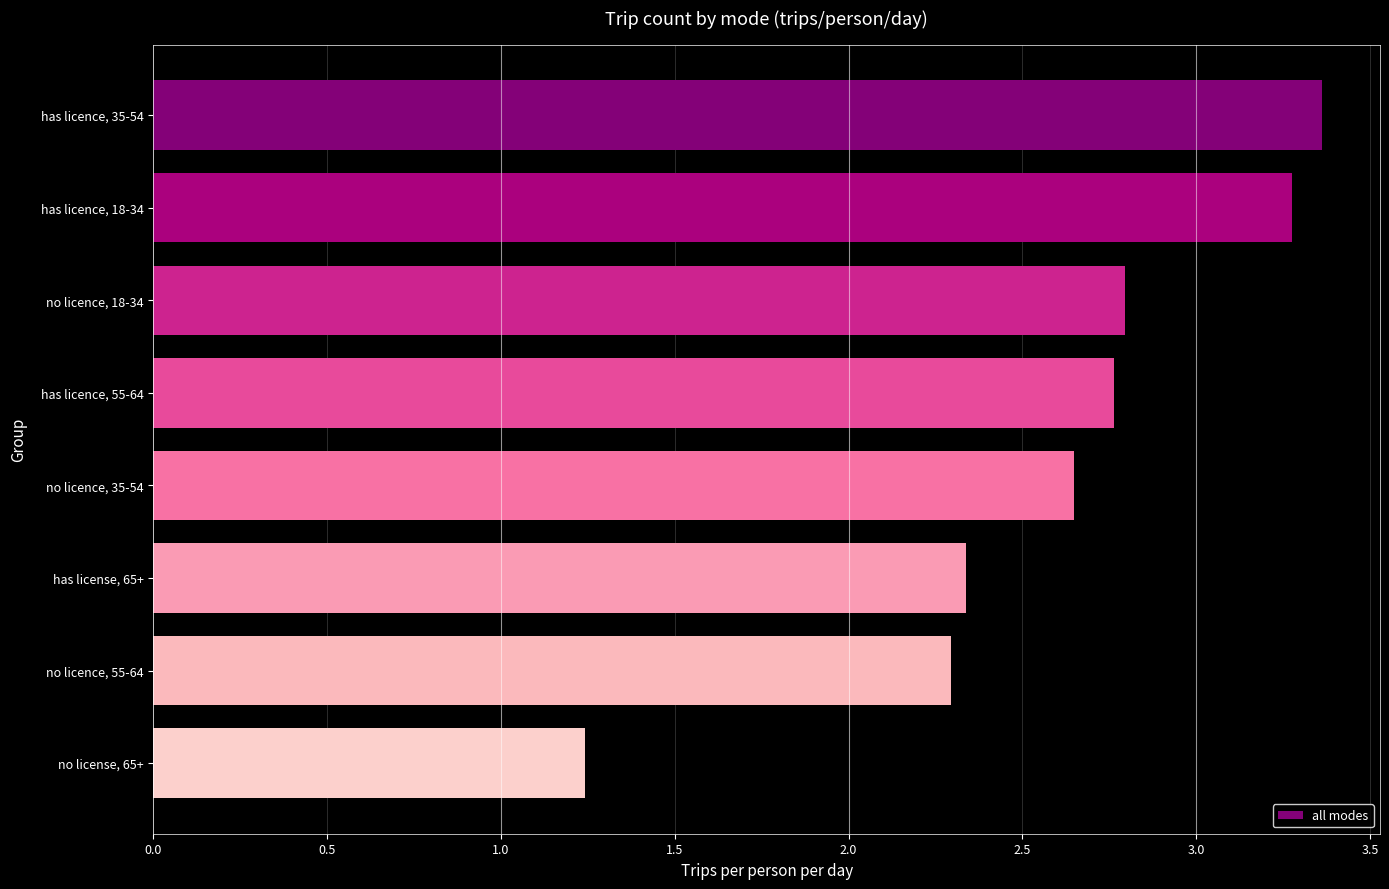

Which category has the lowest value across all series?

no license, 65+